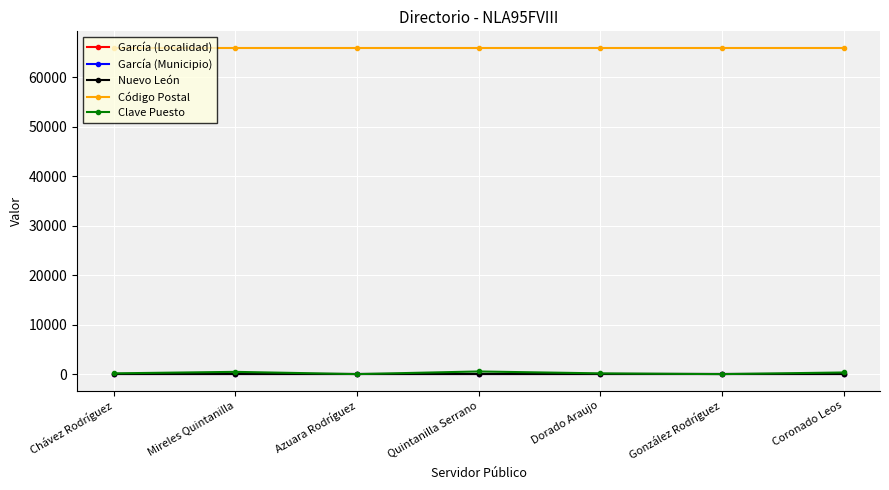

Which series has the largest total across all categories?

Código Postal